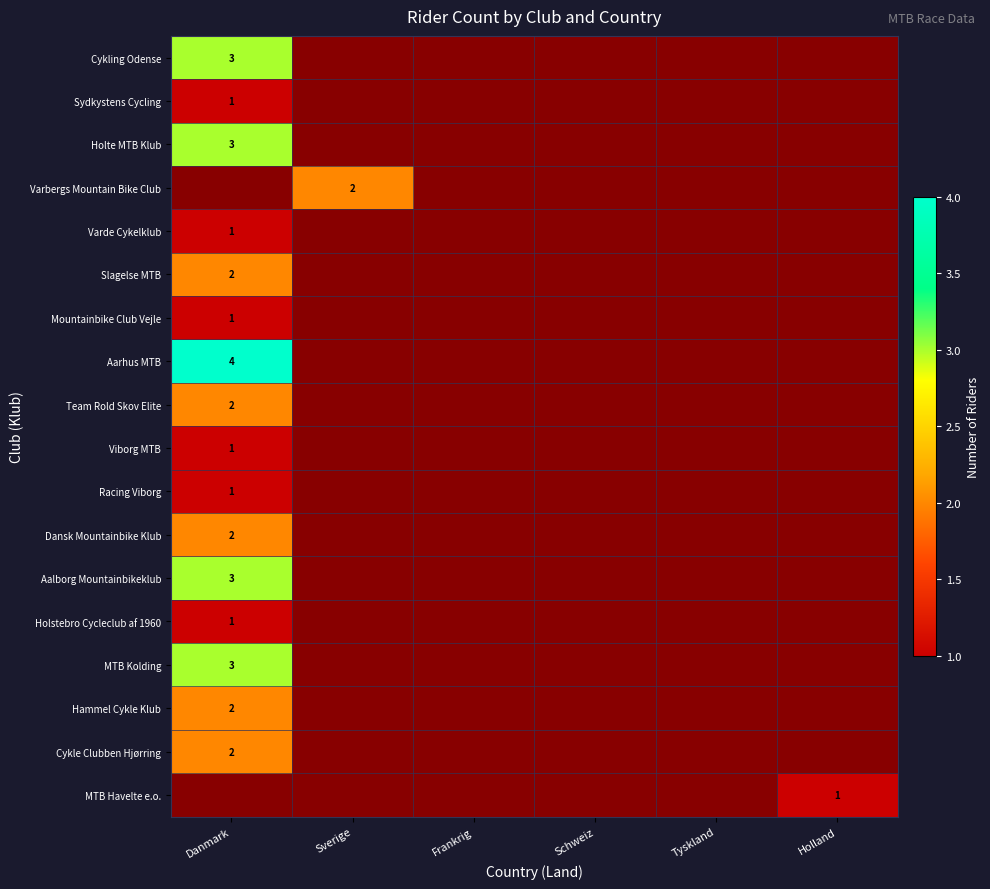

True or false: Cykle Clubben Hjørring has a value of 1 at Tyskland.

False